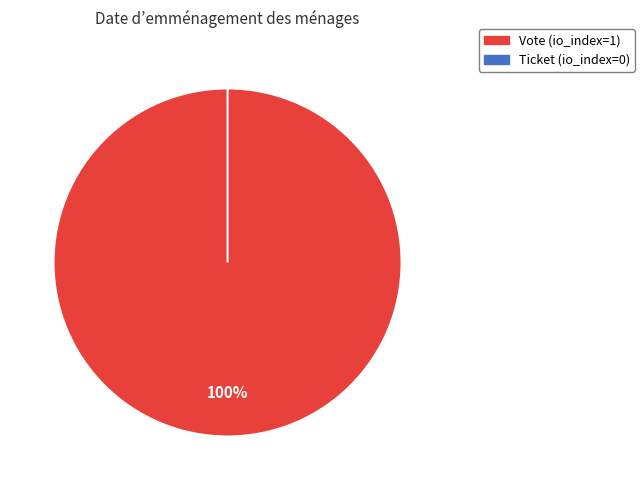

What is the largest slice in the pie chart?

Vote